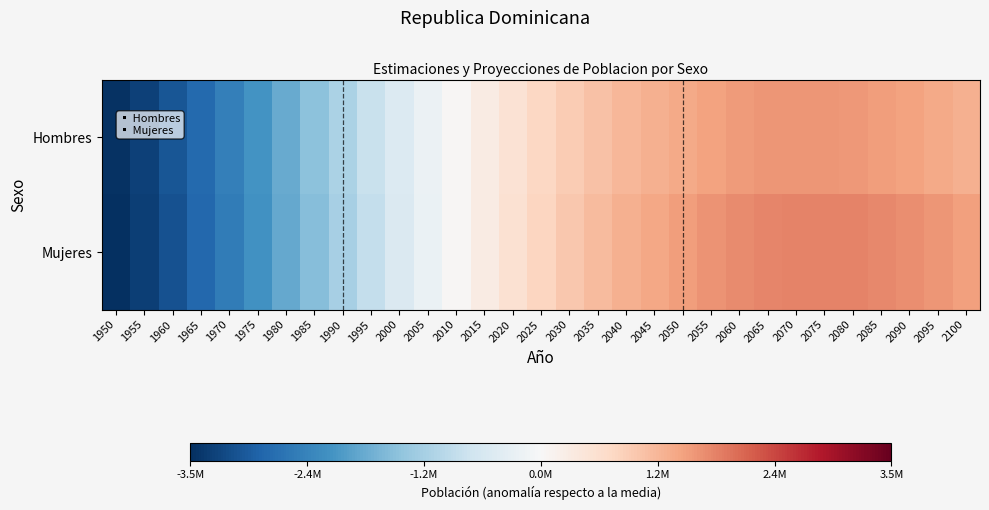

Which series has the widest spread of values?

Mujeres